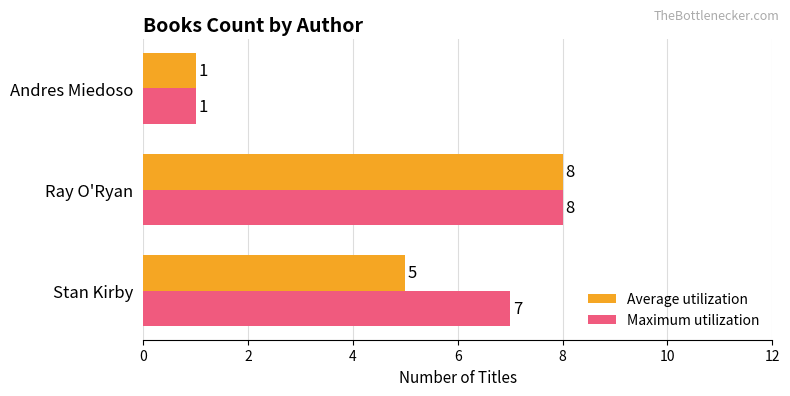

What is the average value of the Average utilization series?

5